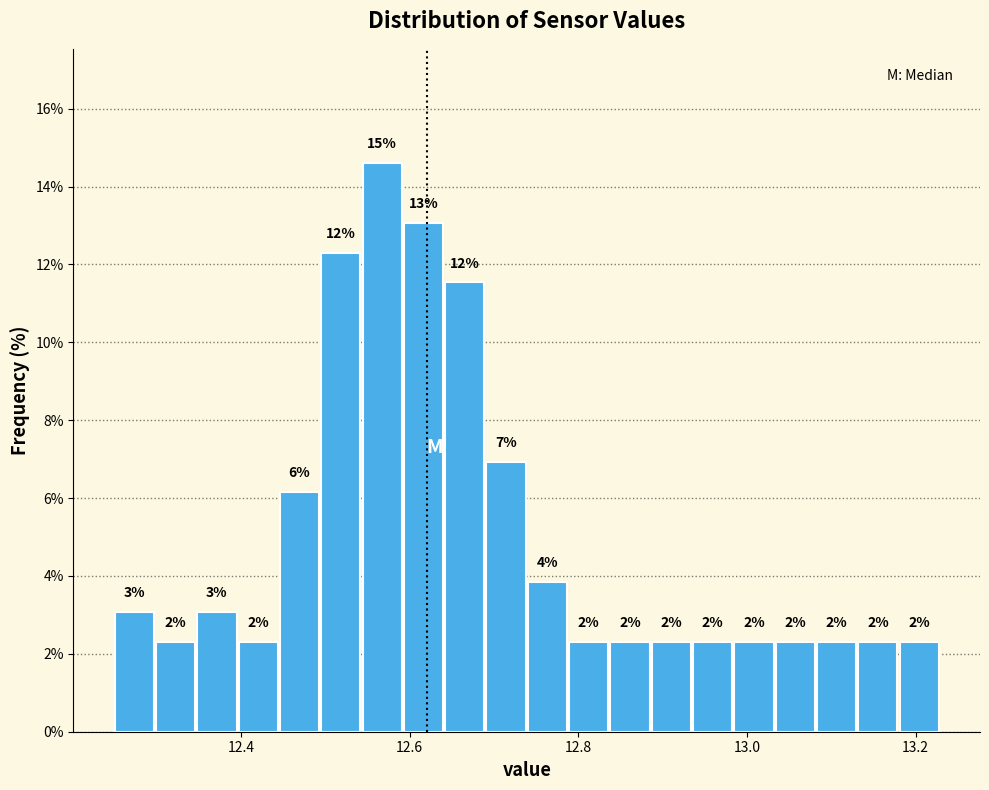

Read against the x-axis, roughly where is the centre of the tallest bar?

12.56